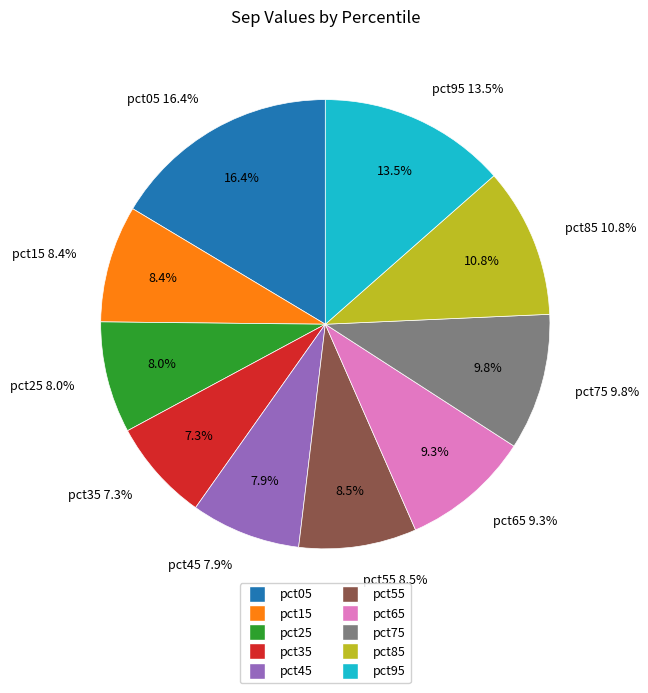

To the nearest percent, what portion does pct85 represent?

11%